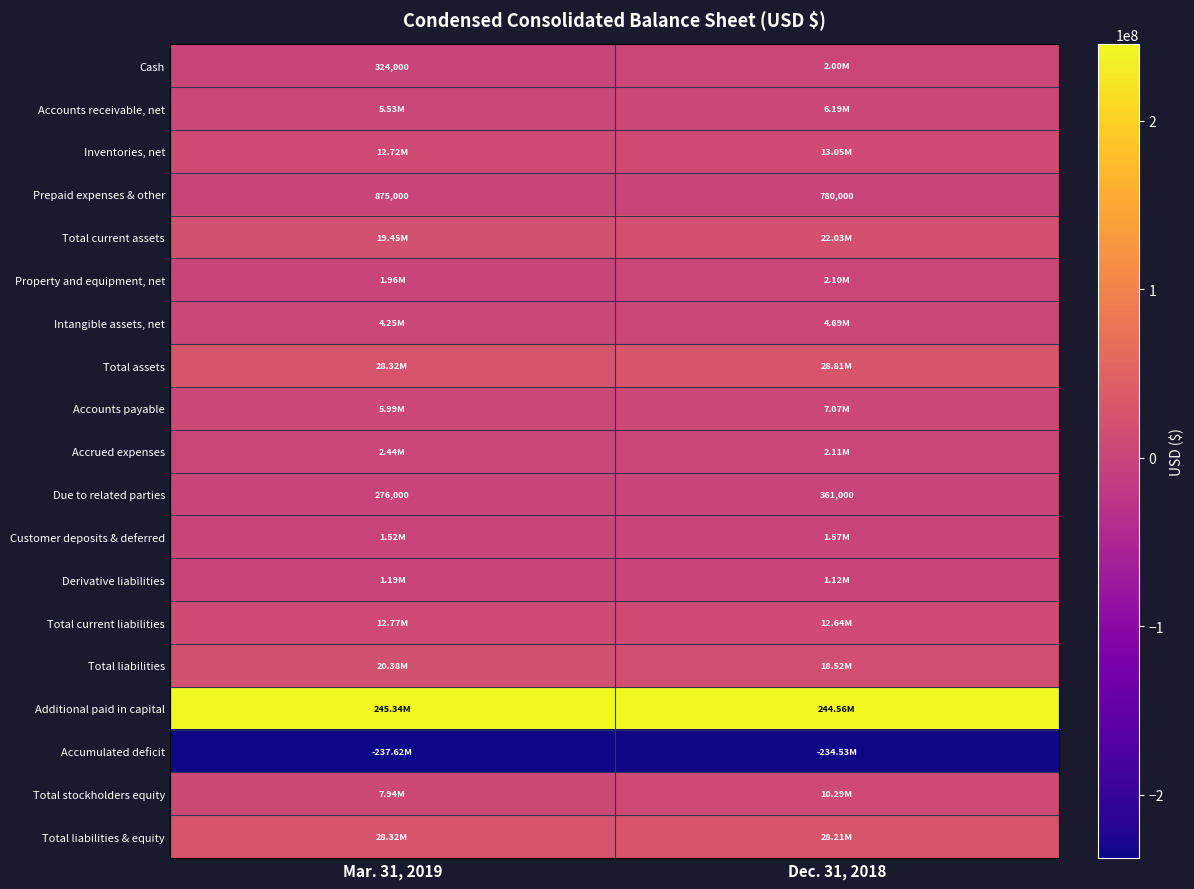

What is the sum of all Total assets values?

57136000